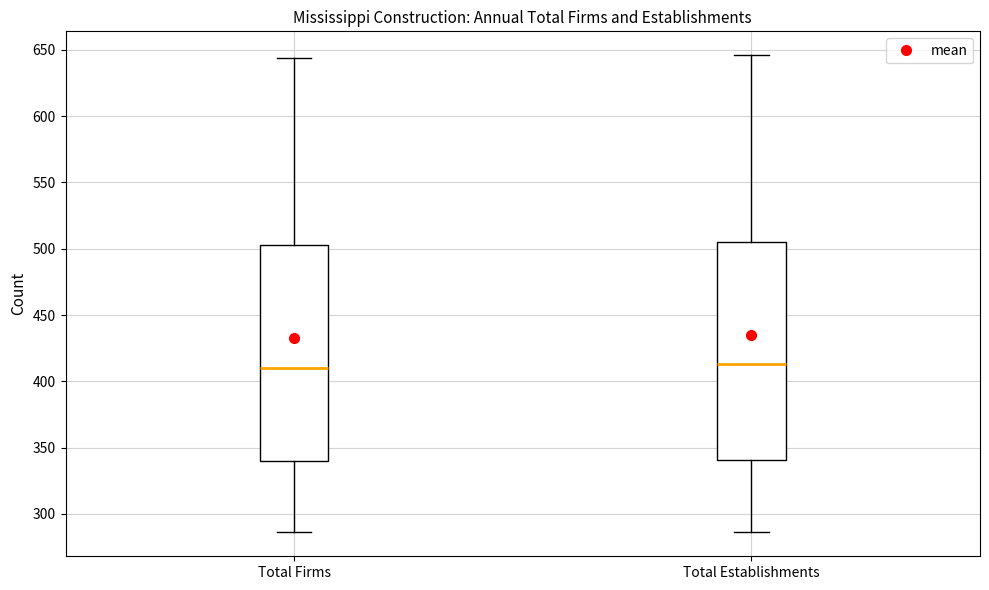

Where is the lower edge of the box for Total Establishments on the y-axis? The values are not printed on the chart, so give them approximately, as read against the axis.

340